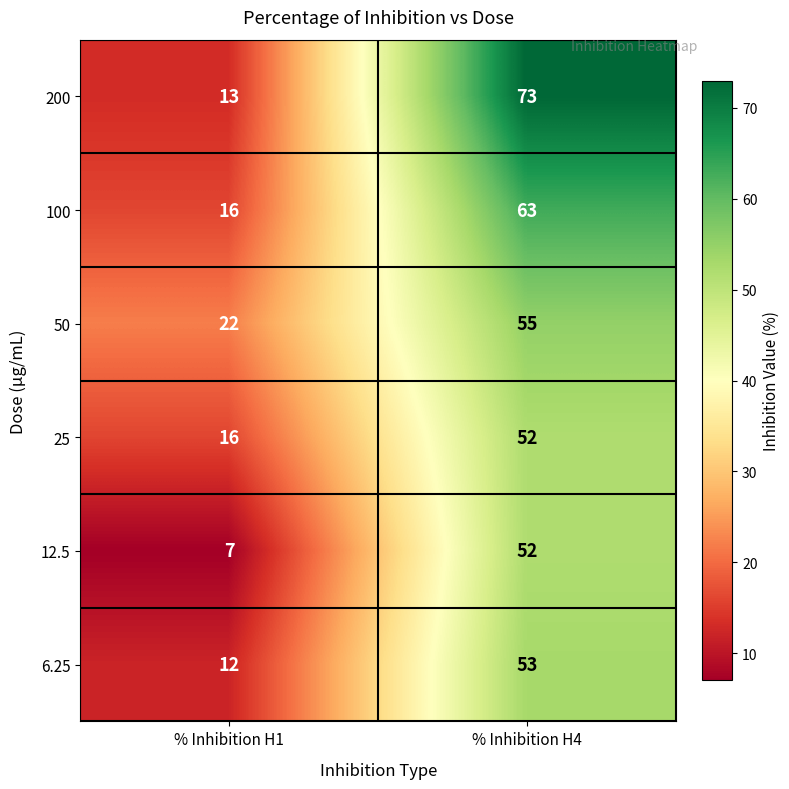

At which category is the sum across all series the highest?

% Inhibition H4